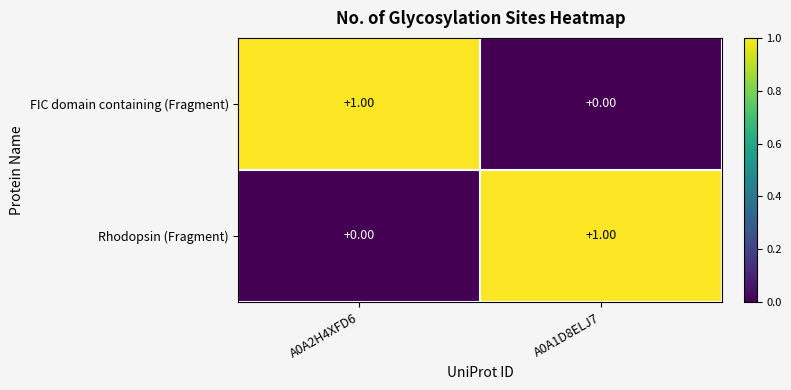

How many series are shown in this chart?

2